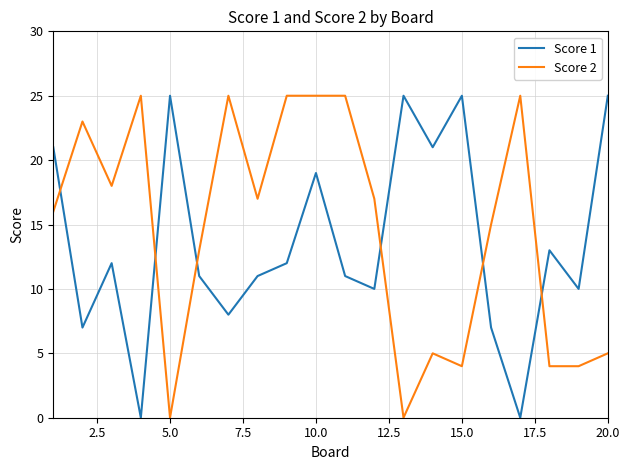

How many times do Score 2 and Score 1 cross each other?

6